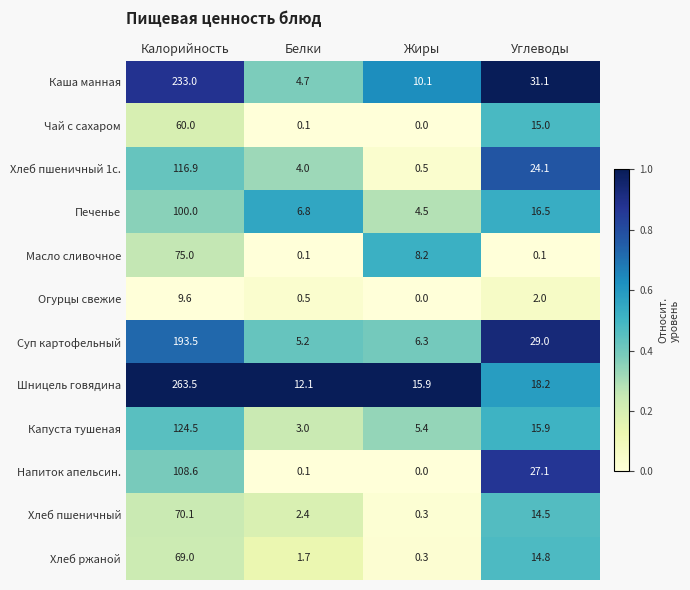

What is the average value of the Хлеб пшеничный 1с. series?

36.4